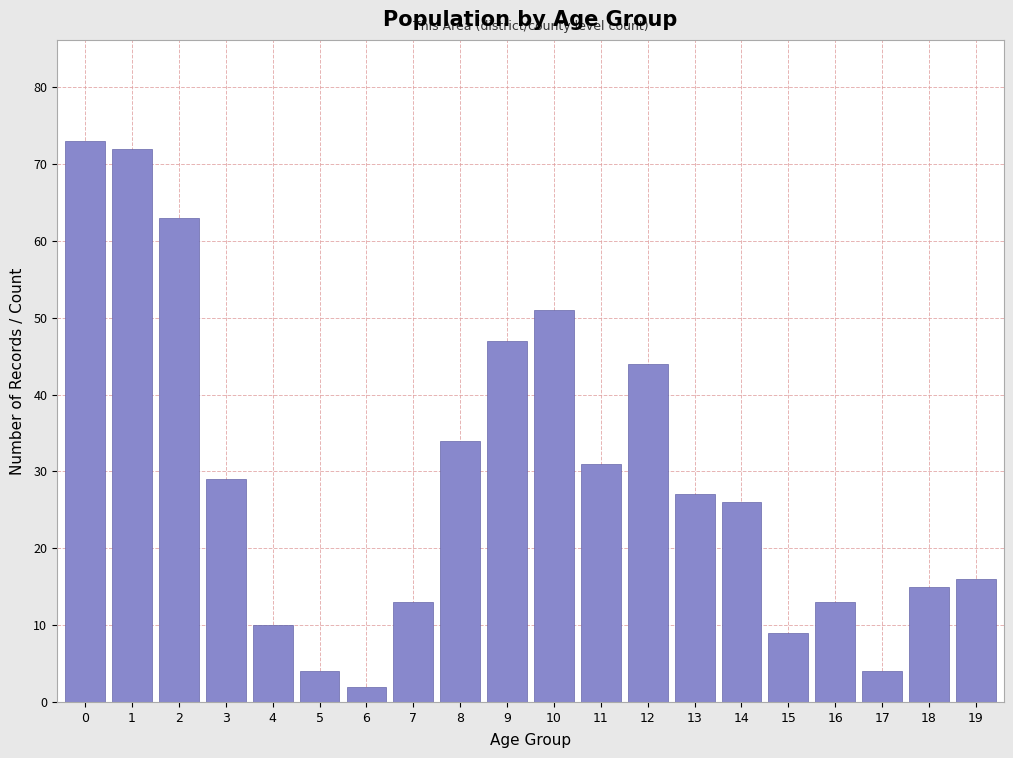

Reading left to right, what are all the values shown in this chart?

73	72	63	29	10	4	2	13	34	47	51	31	44	27	26	9	13	4	15	16